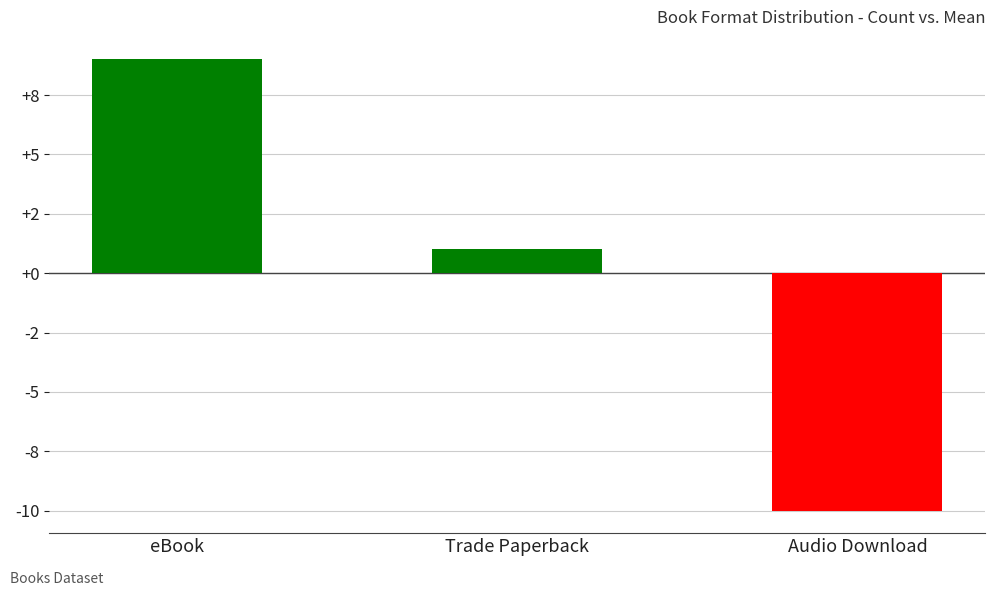

What is the difference between the values at eBook and Audio Download?

19